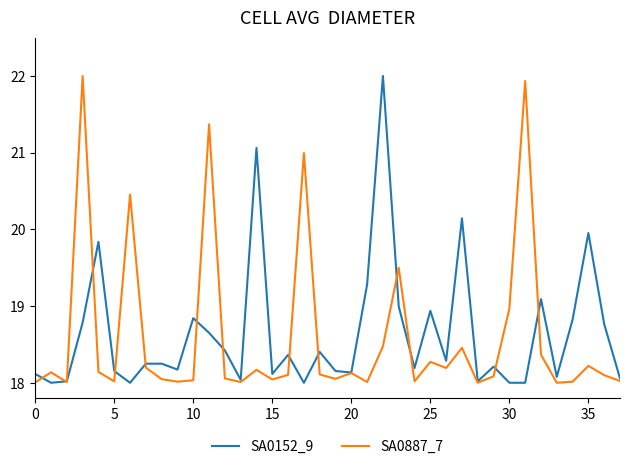

What is the maximum value shown in the chart?

22.0